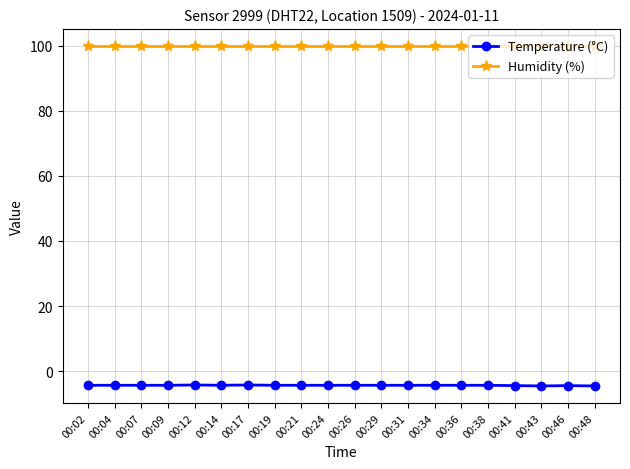

What is the spread (max minus min) of values at 00:36?

104.2